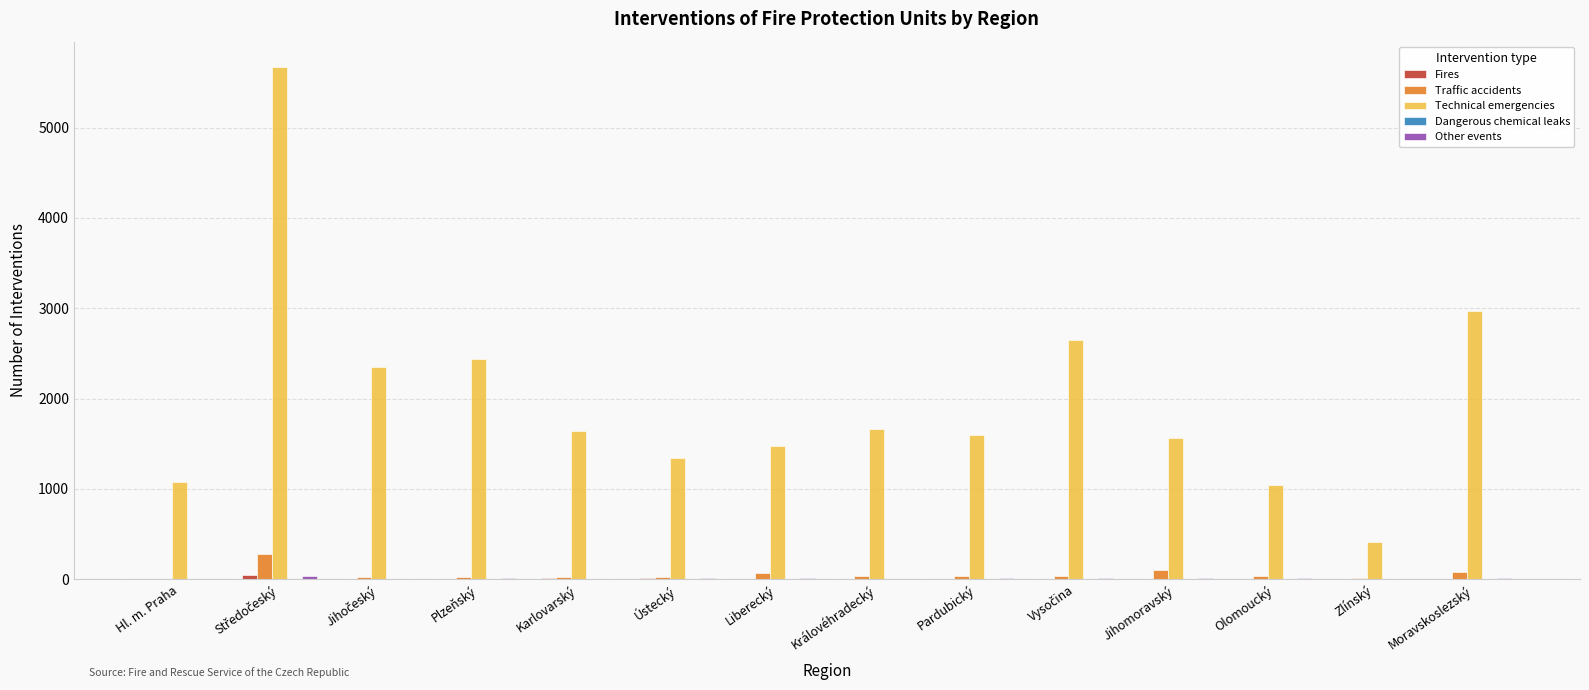

Between Hl. m. Praha and Plzeňský, which series saw the biggest shift?

Technical emergencies